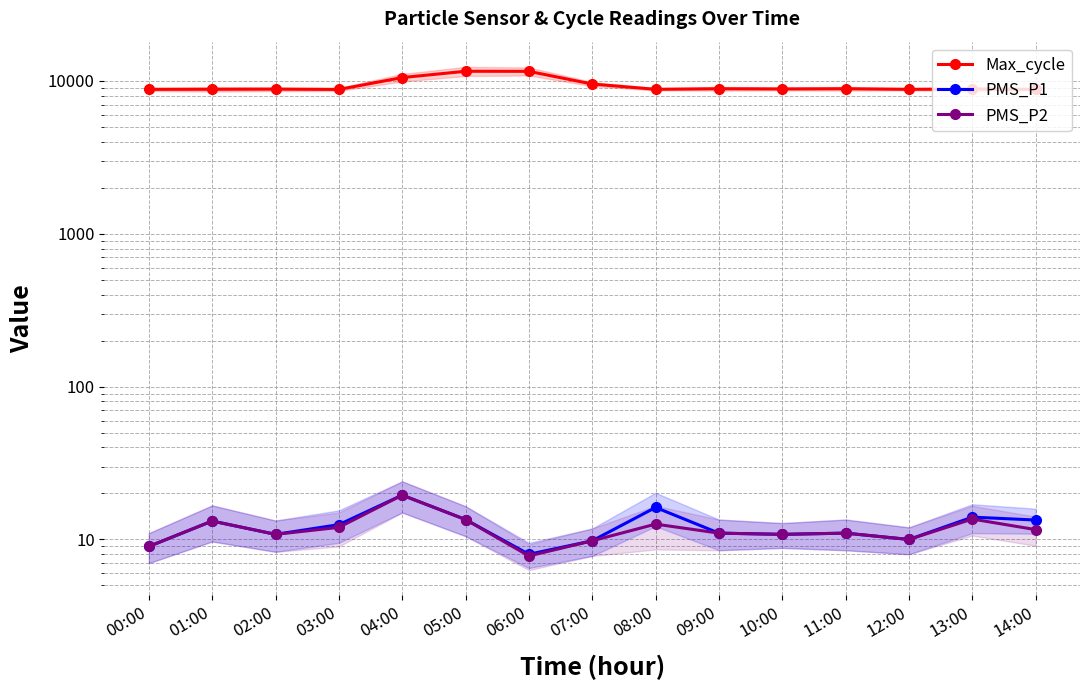

What is the total value across all series at 13:00?

8886.6